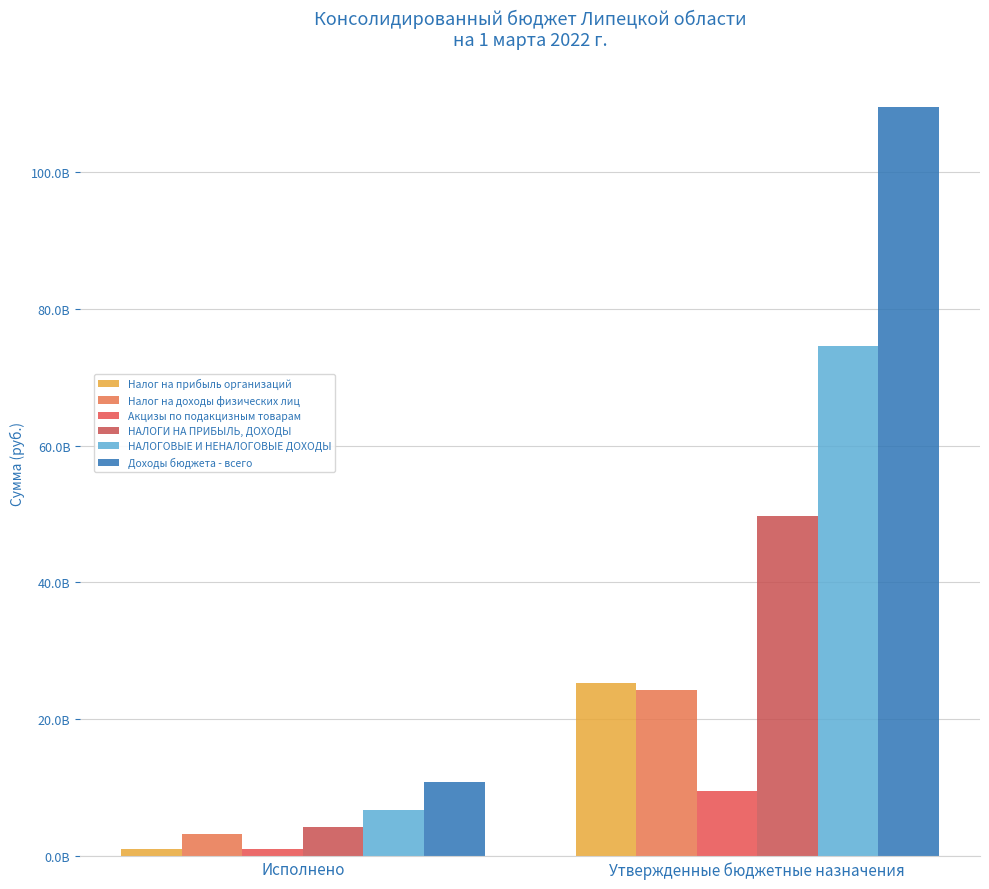

What is the smallest value displayed?

1064950716.2